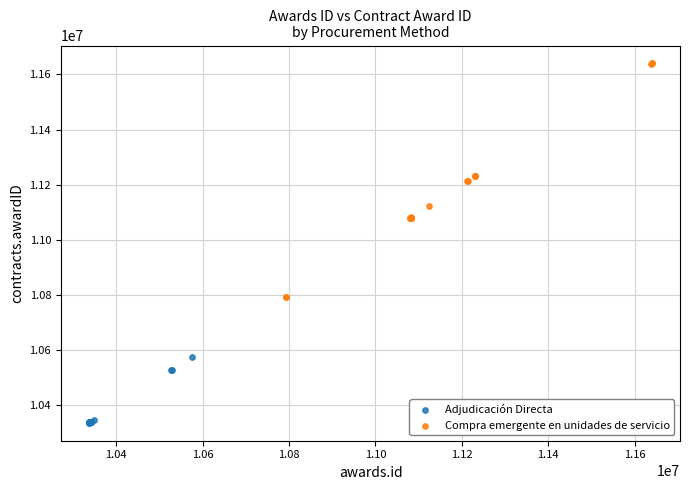

Which series has the largest Y range (max minus min)?

Compra emergente en unidades de servicio